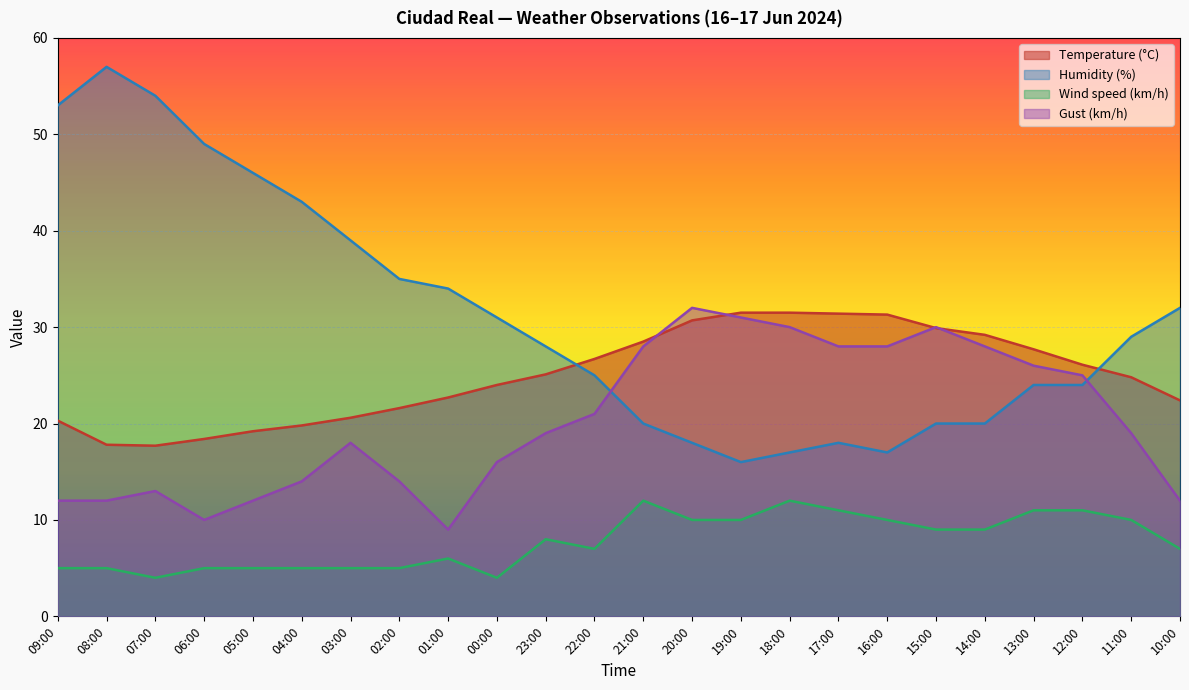

Where is the first local minimum for Temperature (°C)?

07:00